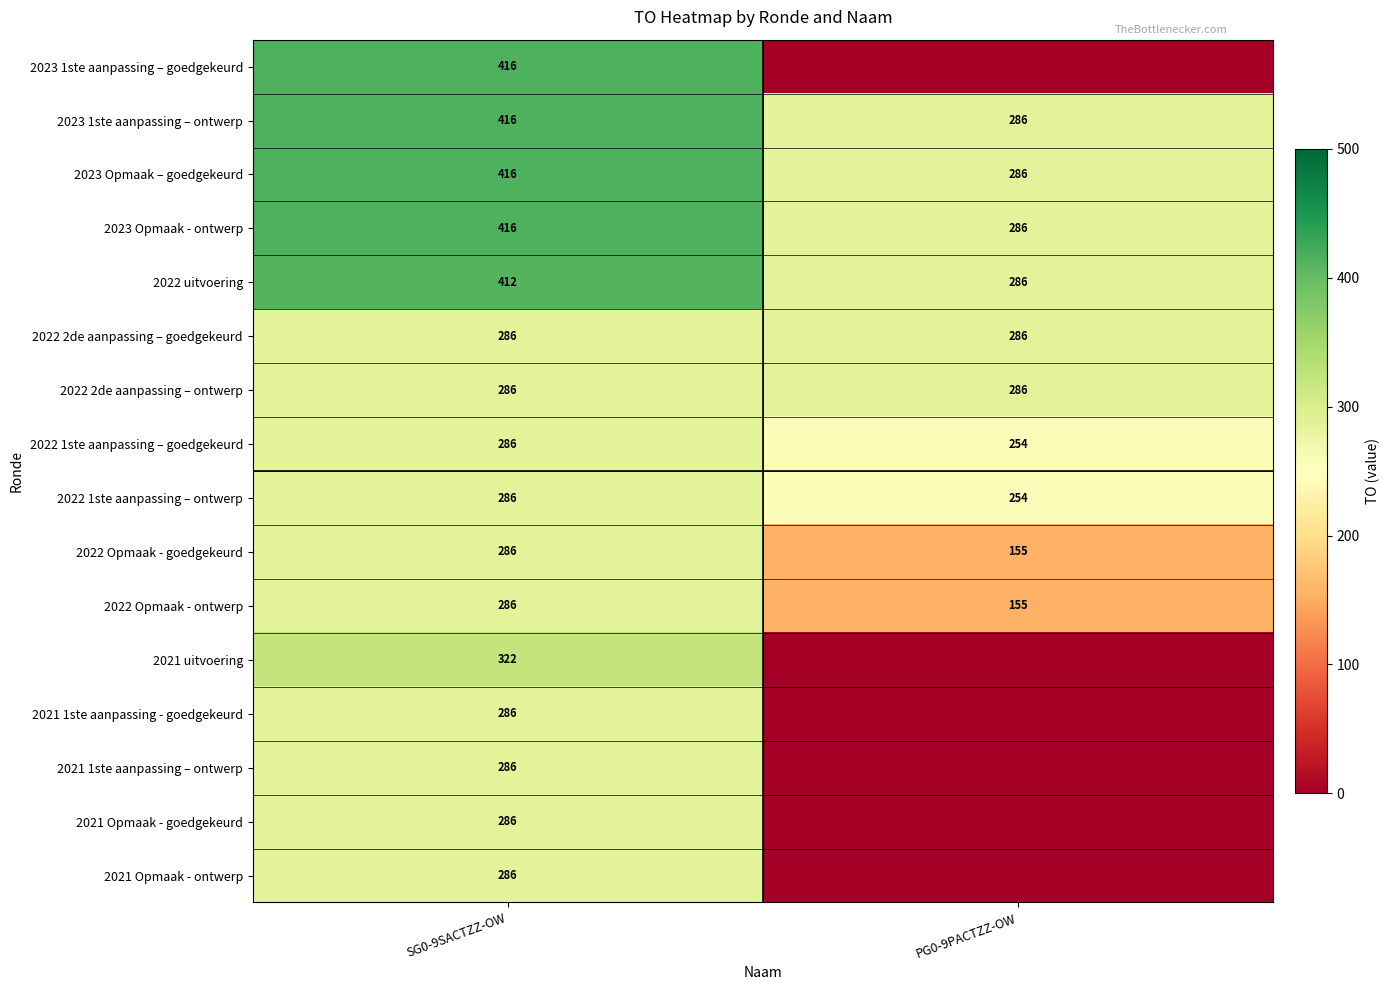

The 2021 1ste aanpassing - goedgekeurd series shows 286 at SG0-9SACTZZ-OW. True or false?

True